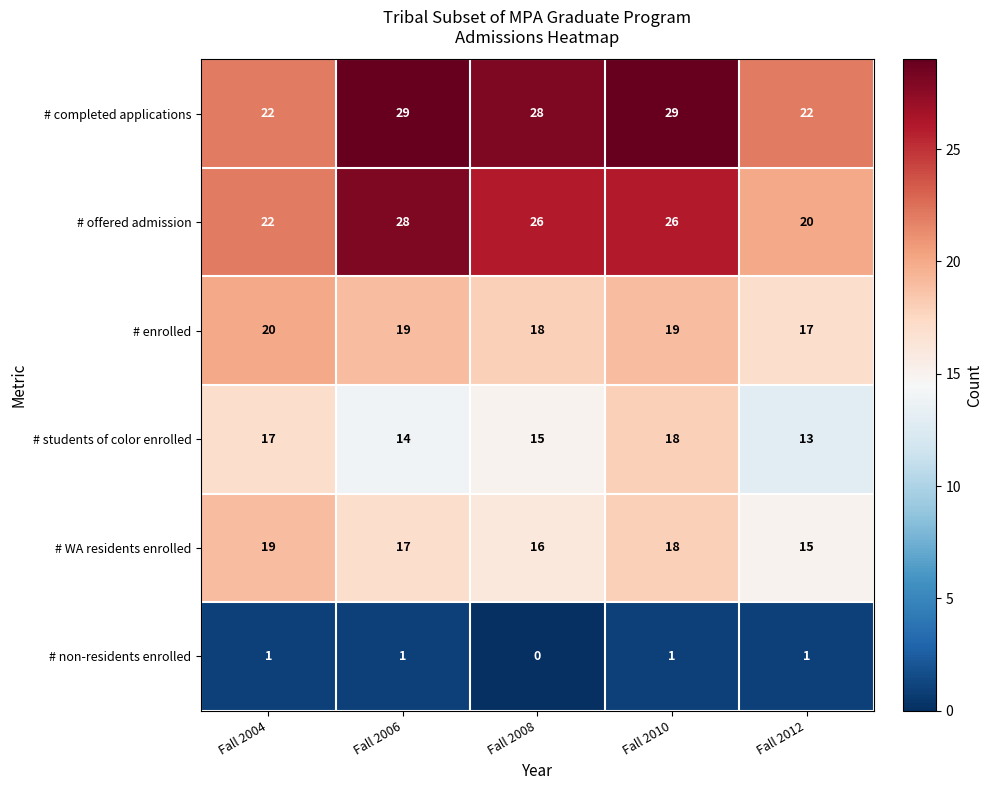

Which category has the lowest value across all series?

Fall 2008